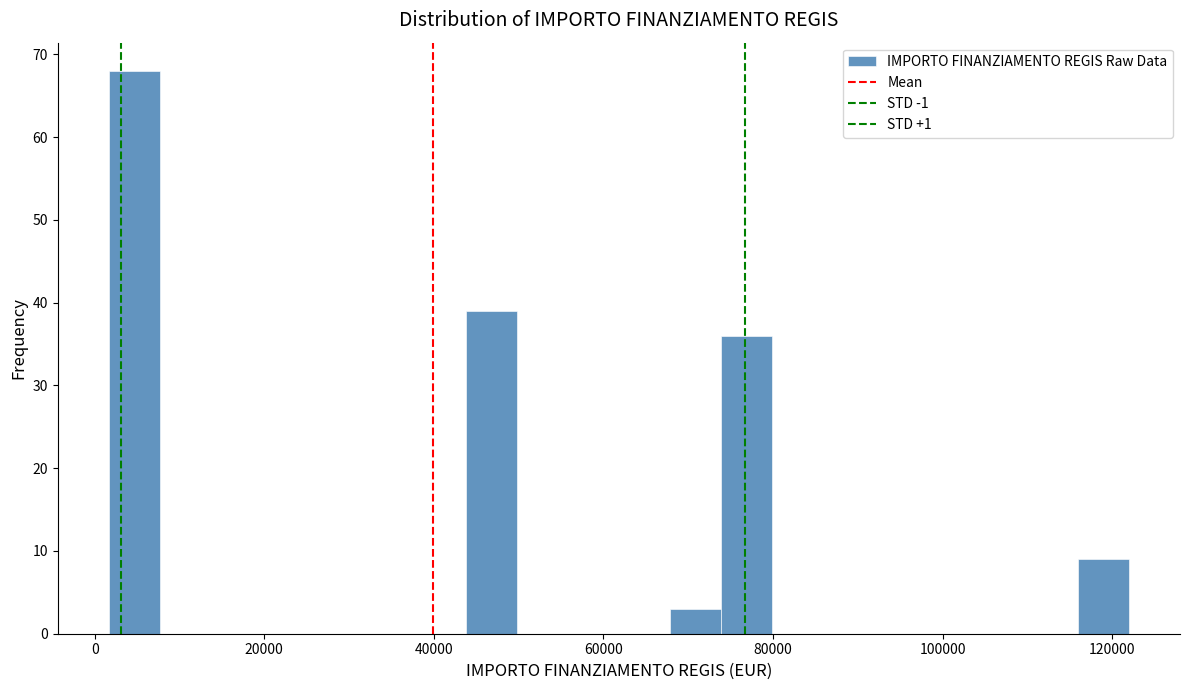

Read against the x-axis, roughly where is the centre of the tallest bar?

4000